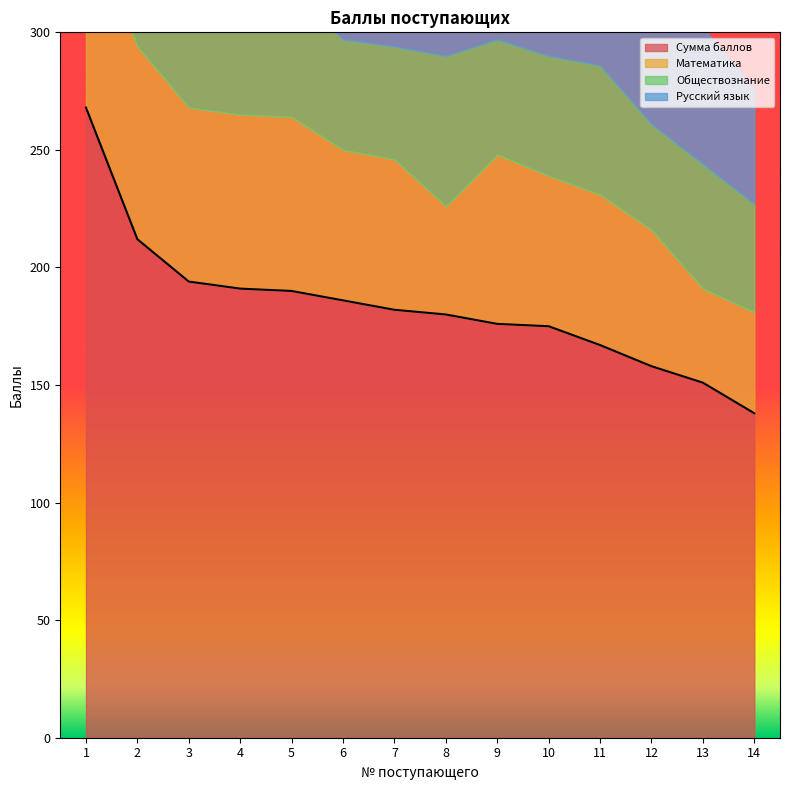

In Русский язык, how many points are lower than both neighbors (excluding endpoints)?

3